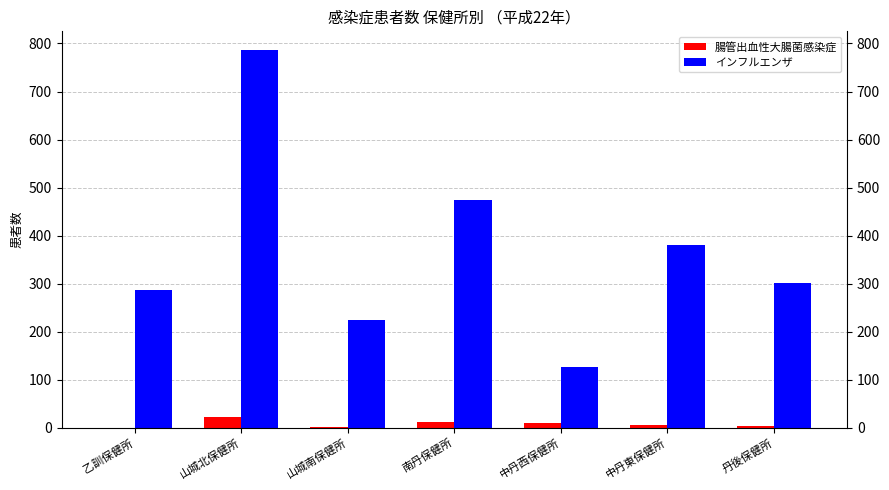

What are all the series names shown in the legend?

腸管出血性大腸菌感染症, インフルエンザ